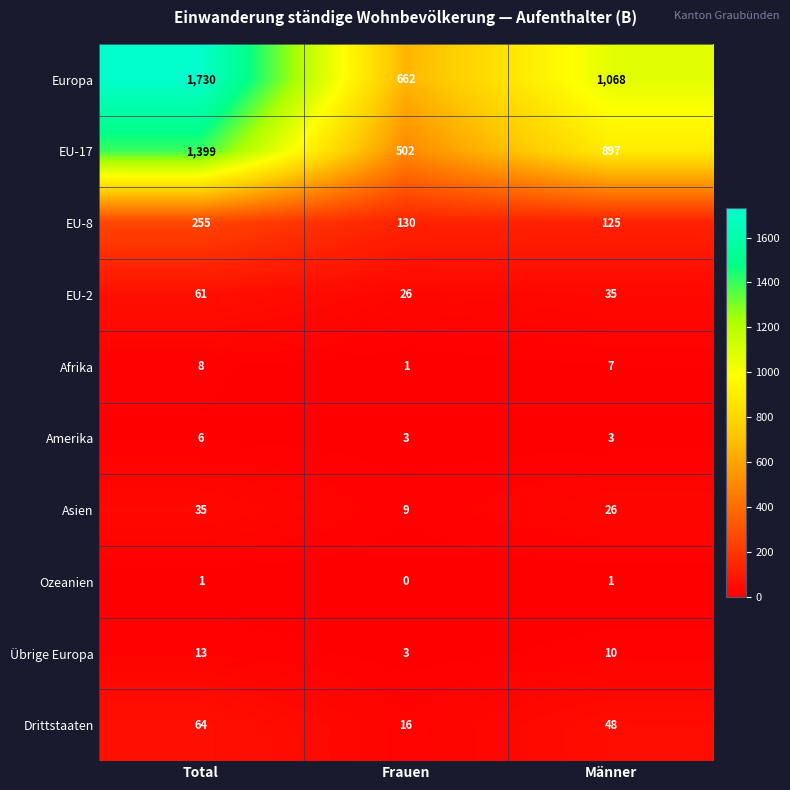

Which series has the largest total across all categories?

Europa